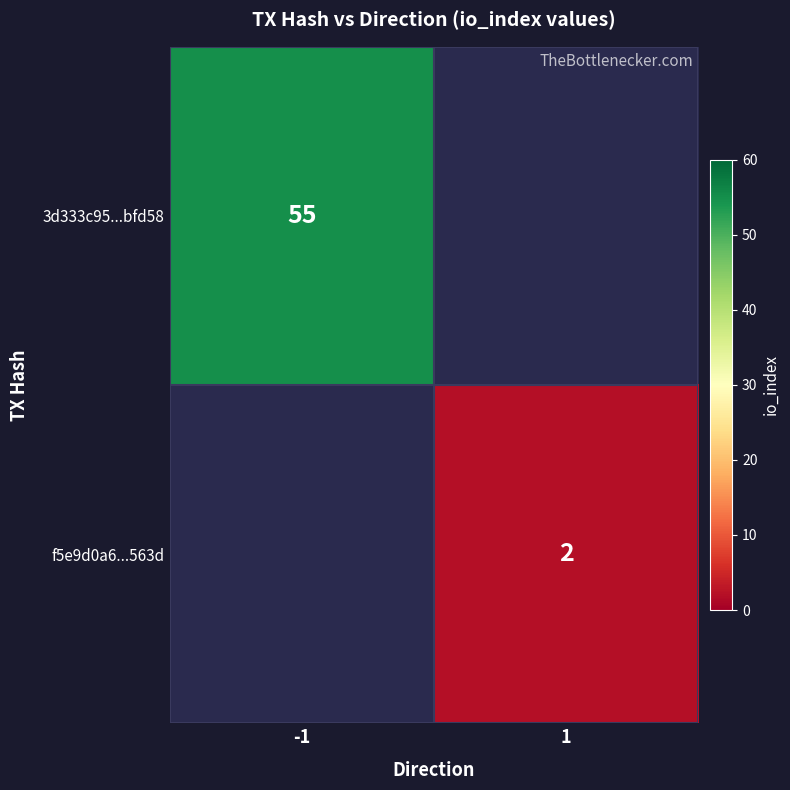

The value of f5e9d0a6...563d at 1 is 2. True or false?

True